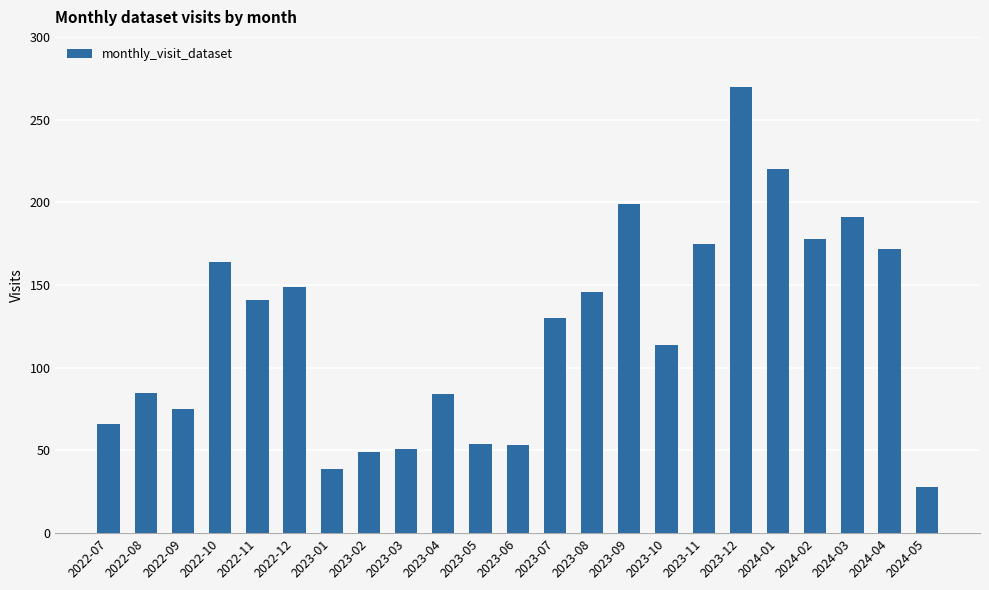

The value at 2024-02 is 72. True or false?

False